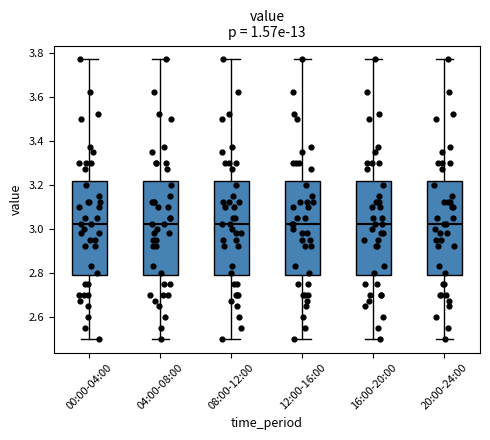

Reading left to right, transcribe this box plot: for each box, give where its median line is, the range the box spans, and where its two whiskers end, as read against the y-axis. The values are not printed on the chart, so give them approximately, as read against the axis.

00:00-04:00: median 3.02, box 2.78 to 3.22, whiskers 2.50 to 3.78
04:00-08:00: median 3.02, box 2.78 to 3.22, whiskers 2.50 to 3.78
08:00-12:00: median 3.02, box 2.78 to 3.22, whiskers 2.50 to 3.78
12:00-16:00: median 3.02, box 2.78 to 3.22, whiskers 2.50 to 3.78
16:00-20:00: median 3.02, box 2.78 to 3.22, whiskers 2.50 to 3.78
20:00-24:00: median 3.02, box 2.78 to 3.22, whiskers 2.50 to 3.78